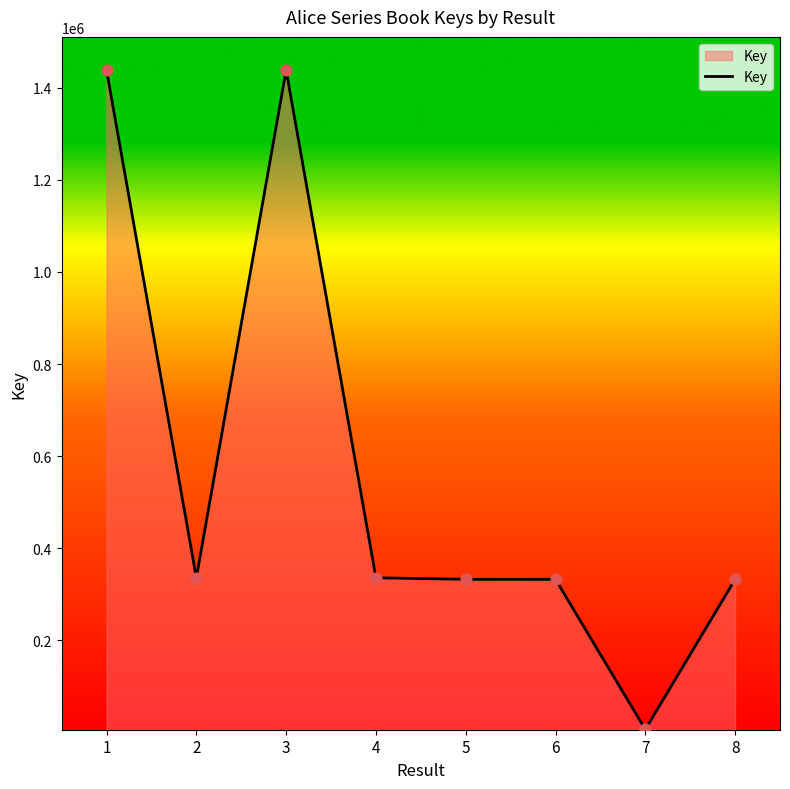

What is the ratio of the value at 4 to the value at 5?

1.0